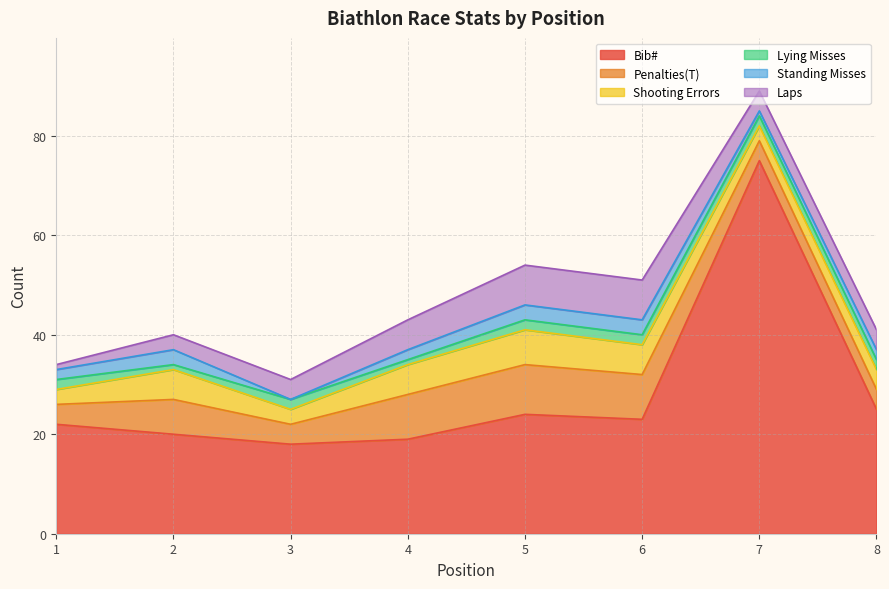

Which series has the largest range (max minus min)?

Bib#